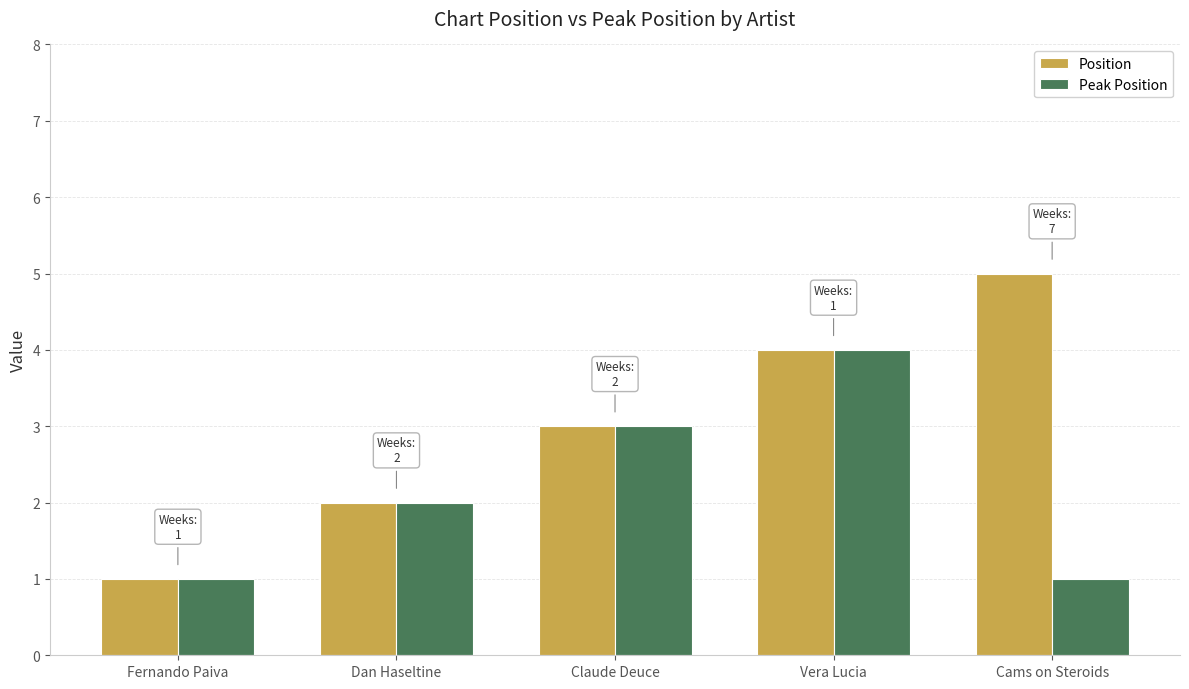

How many Position values are between 2 and 4?

3